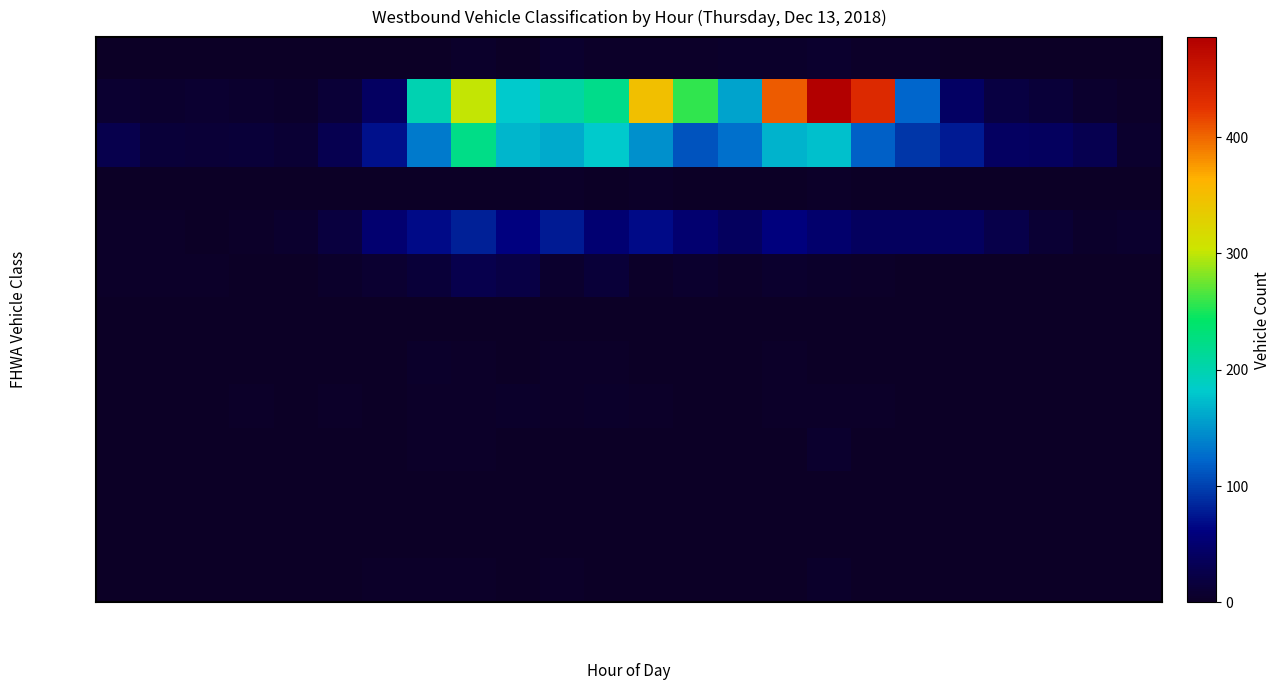

What is the maximum value shown in the chart?

486